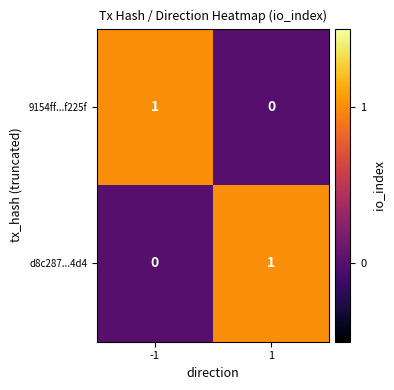

The value of 9154ff...f225f at 1 is 0. True or false?

True